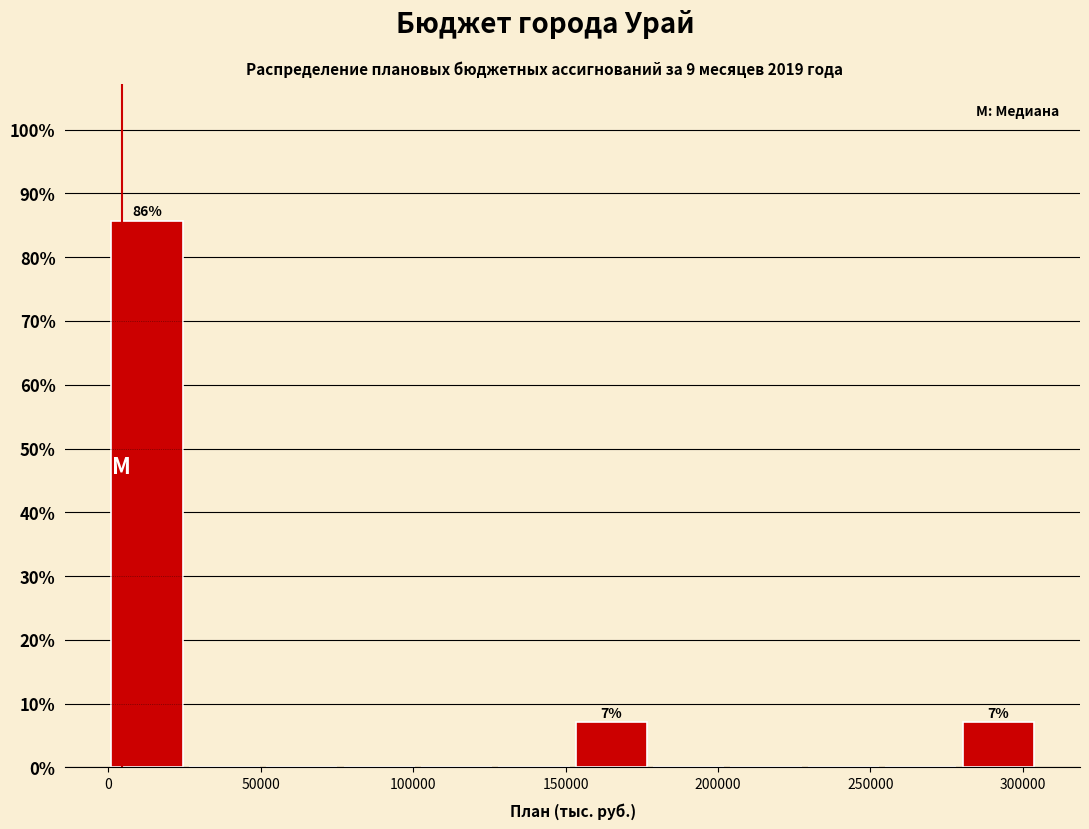

Which range on the x-axis has the tallest bar?

0 to 25000